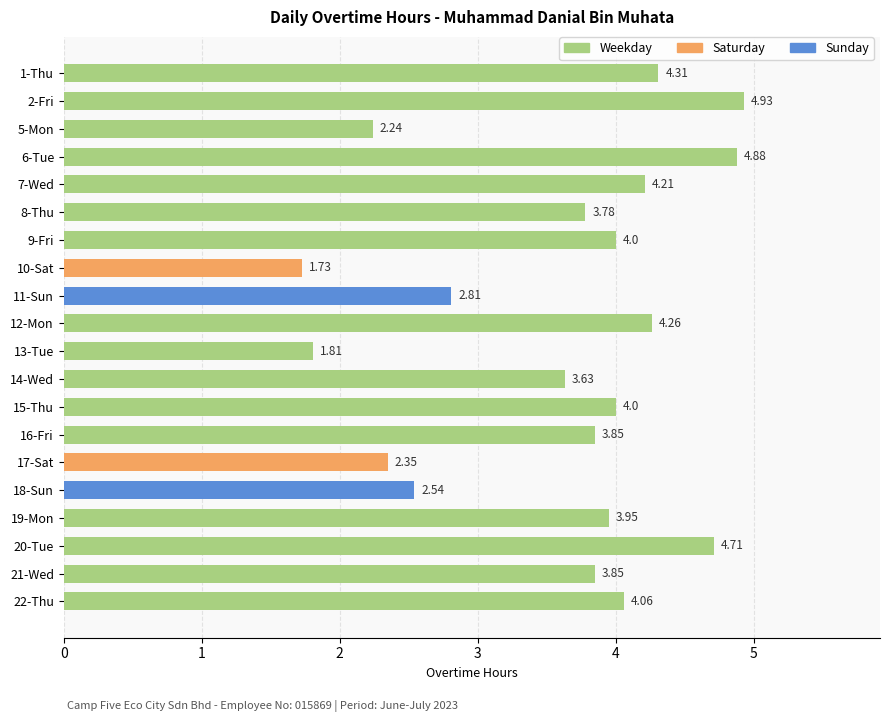

What is the difference between the second highest and second lowest values?

3.1